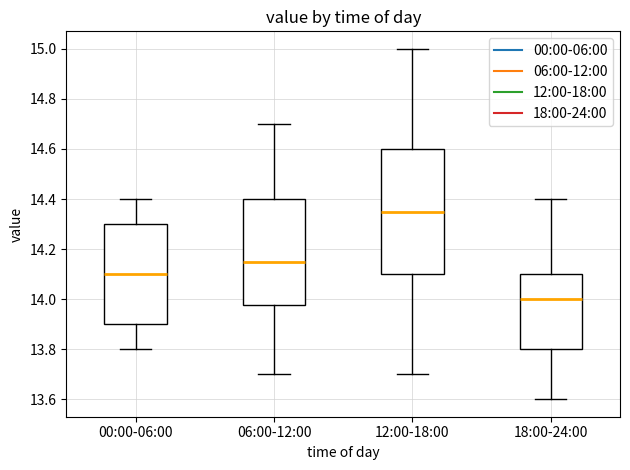

Reading left to right, transcribe this box plot: for each box, give where its median line is, the range the box spans, and where its two whiskers end, as read against the y-axis. The values are not printed on the chart, so give them approximately, as read against the axis.

00:00-06:00: median 14.10, box 13.90 to 14.30, whiskers 13.80 to 14.40
06:00-12:00: median 14.16, box 13.98 to 14.40, whiskers 13.70 to 14.70
12:00-18:00: median 14.36, box 14.10 to 14.60, whiskers 13.70 to 15.00
18:00-24:00: median 14.00, box 13.80 to 14.10, whiskers 13.60 to 14.40